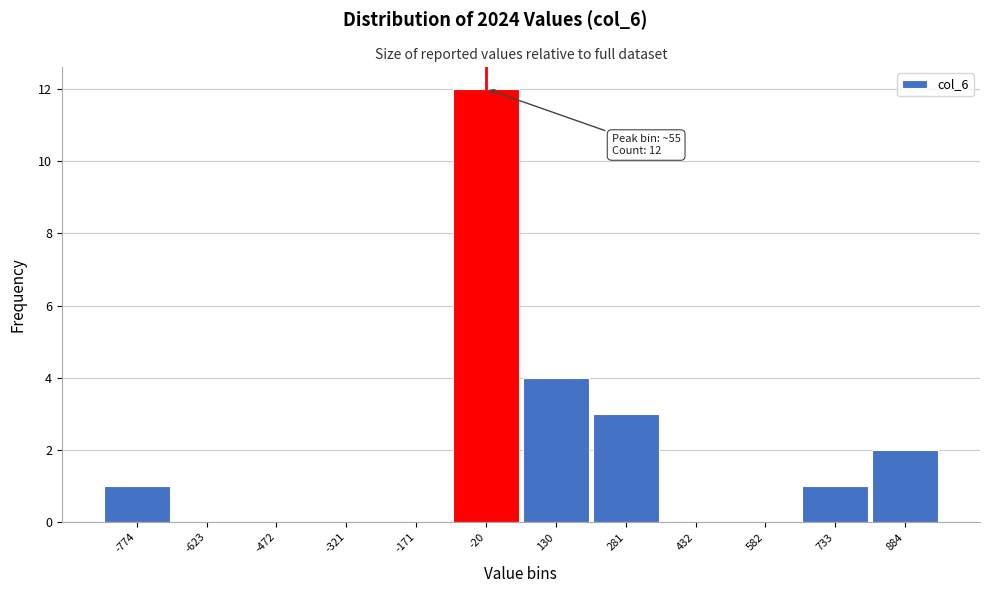

Reading left to right, list all the values displayed in this chart.

-774=1	-623=0	-472=0	-321=0	-171=0	-20=12	130=4	281=3	432=0	582=0	733=1	884=2